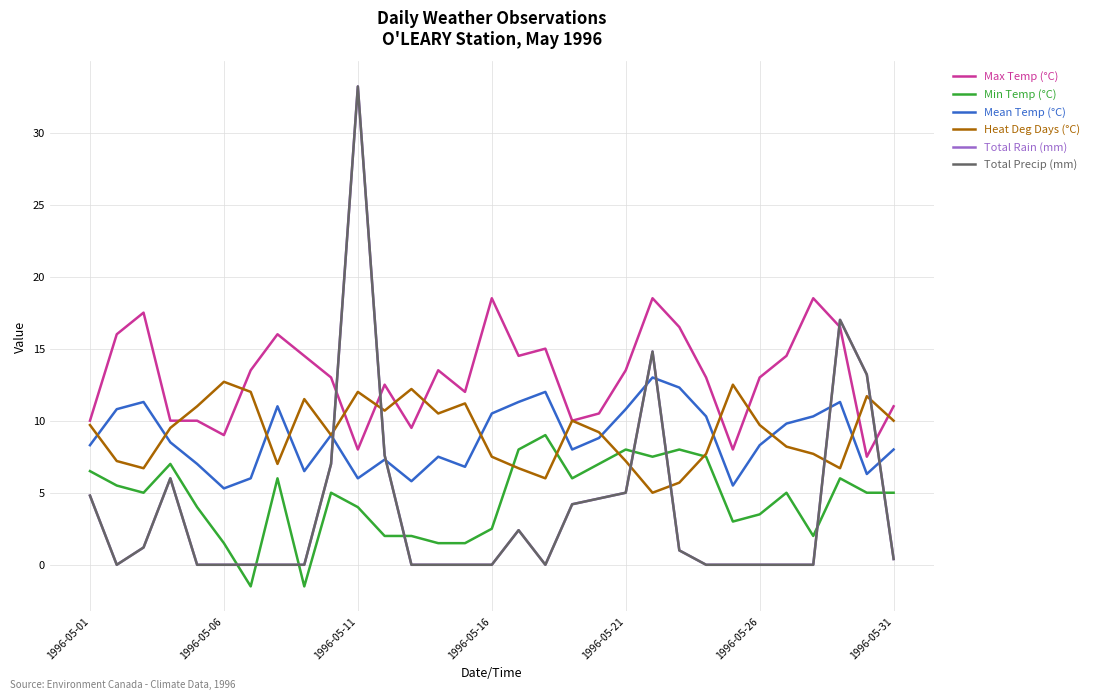

Is this an area chart (filled region under the line)?

No